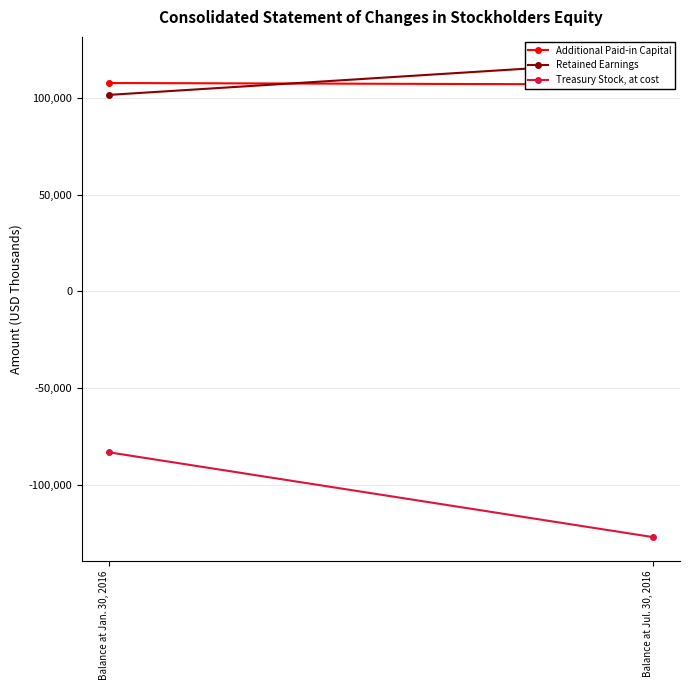

The Treasury Stock, at cost series shows -83316 at Balance at Jan. 30, 2016. True or false?

True